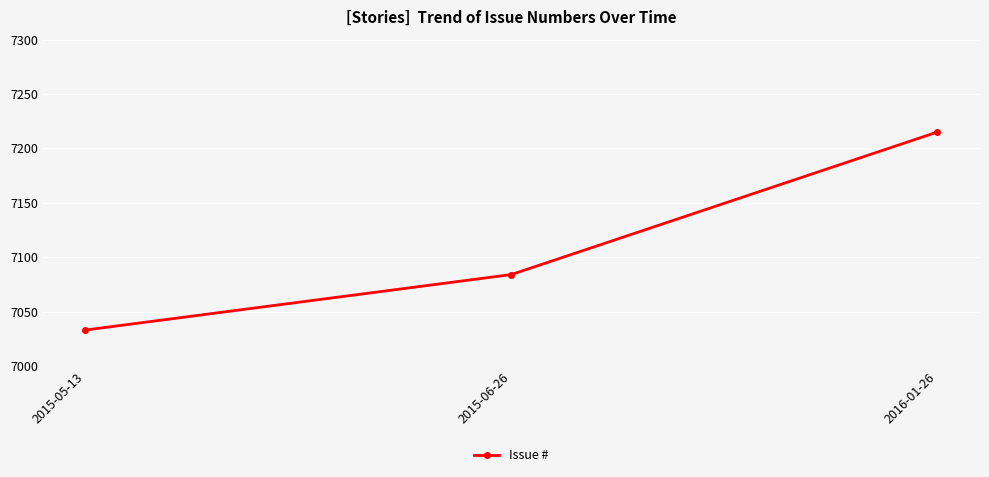

Between 2015-05-13 and 2015-06-26, which is larger?

2015-06-26